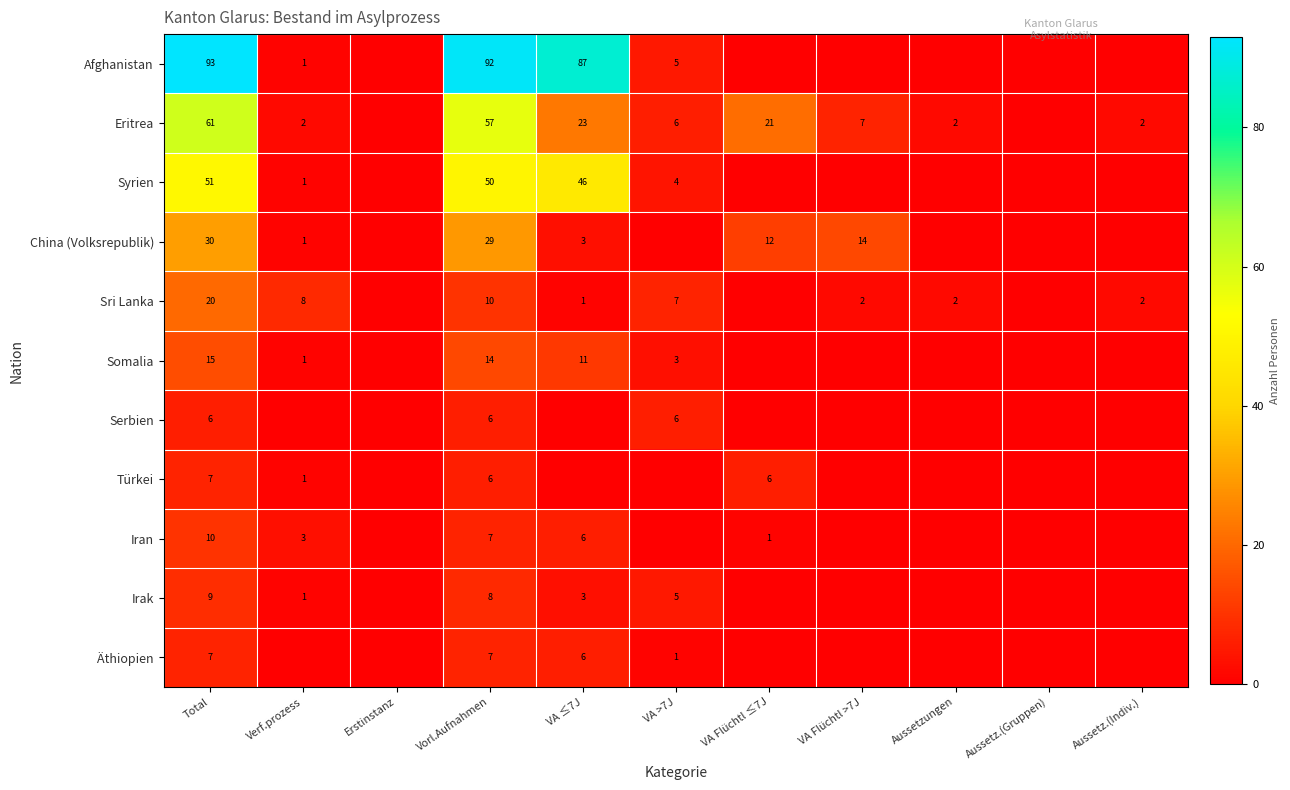

What is the difference between the Iran values at VA ≤7J and Verf.prozess?

3